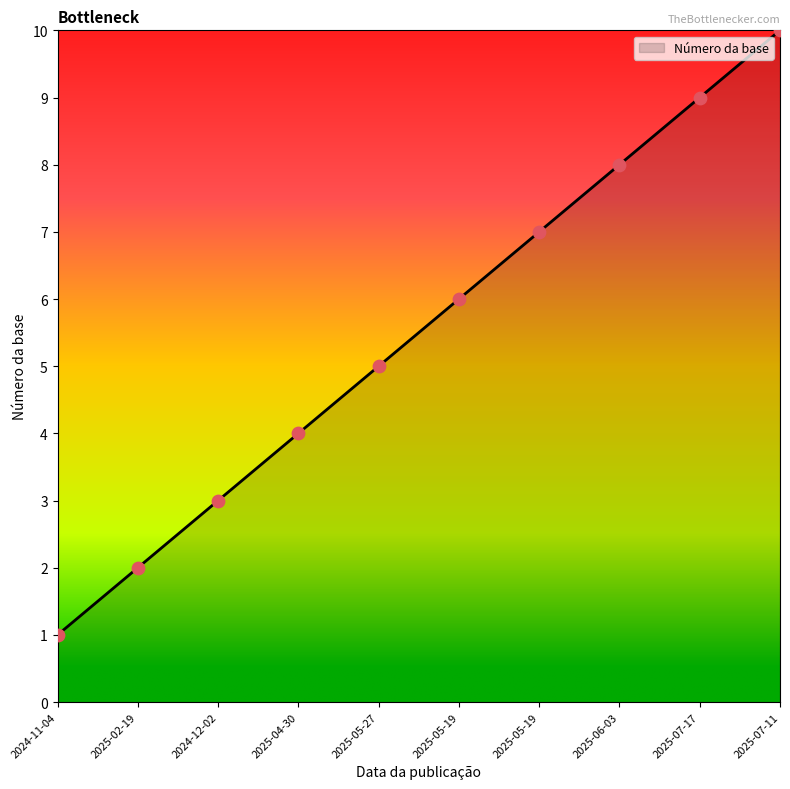

Does the chart have visible grid lines?

No